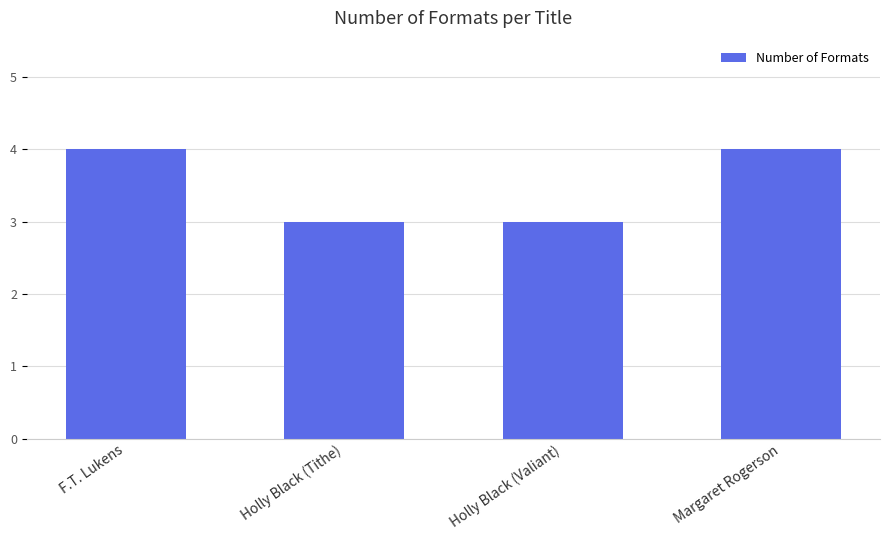

What is the change in value from Holly Black (Valiant) to Margaret Rogerson?

+1